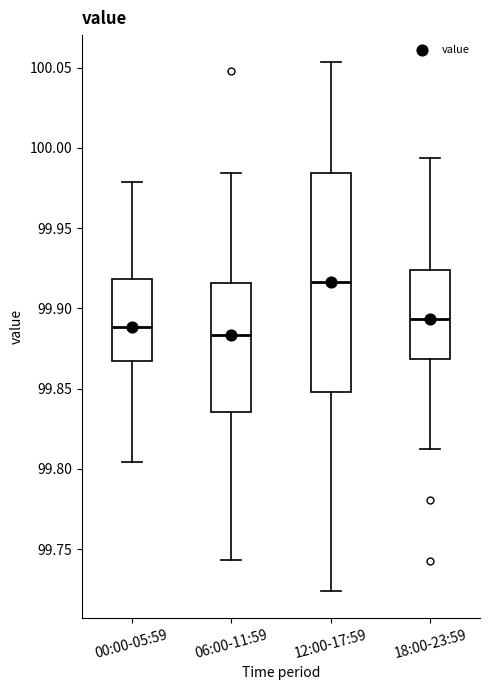

Where is the upper edge of the box for 00:00-05:59 on the y-axis? The values are not printed on the chart, so give them approximately, as read against the axis.

99.920